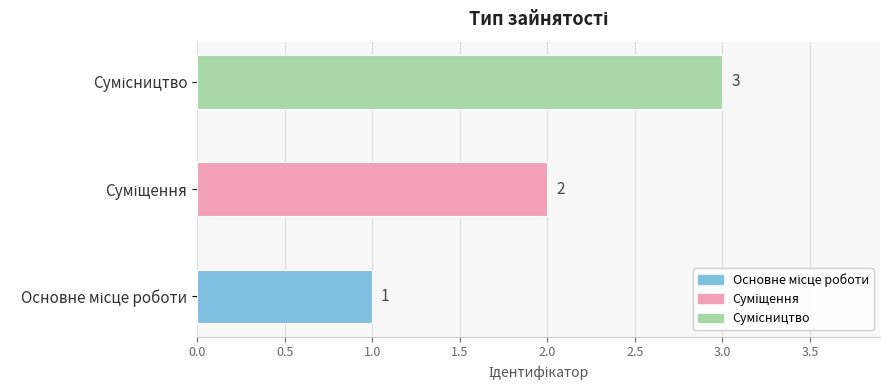

What is the smallest value displayed?

1